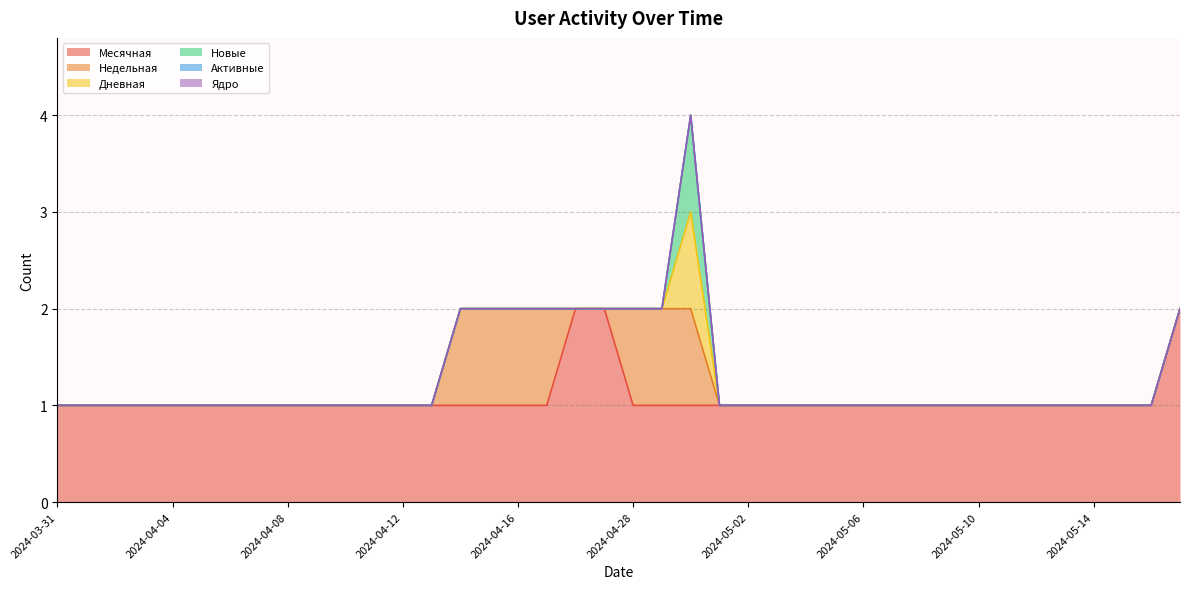

How many categories are shown in the chart?

40